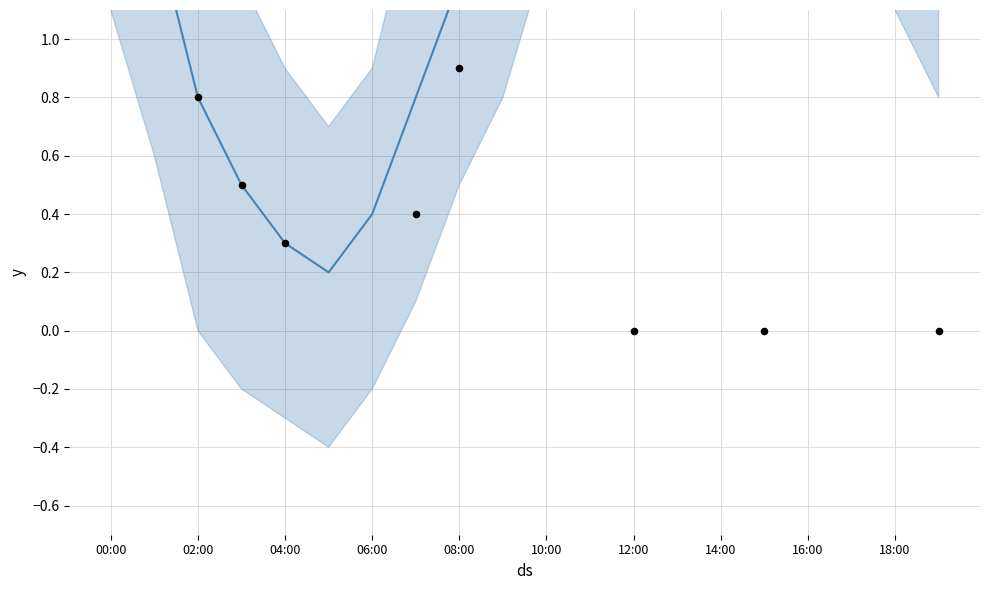

What is the total value across all series at 19?

1.5